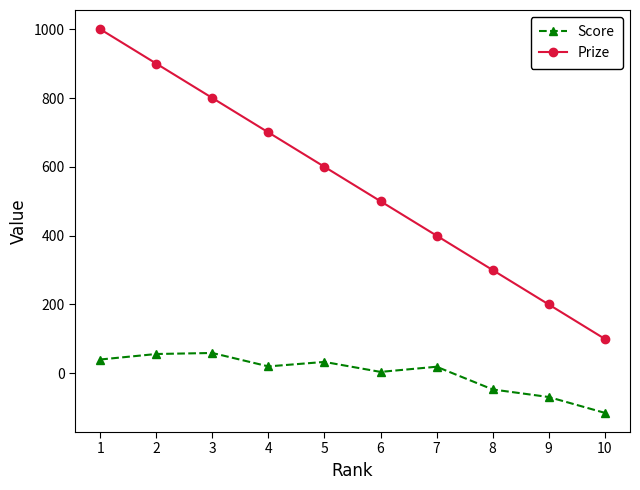

At how many categories does at least one series exceed 570?

5